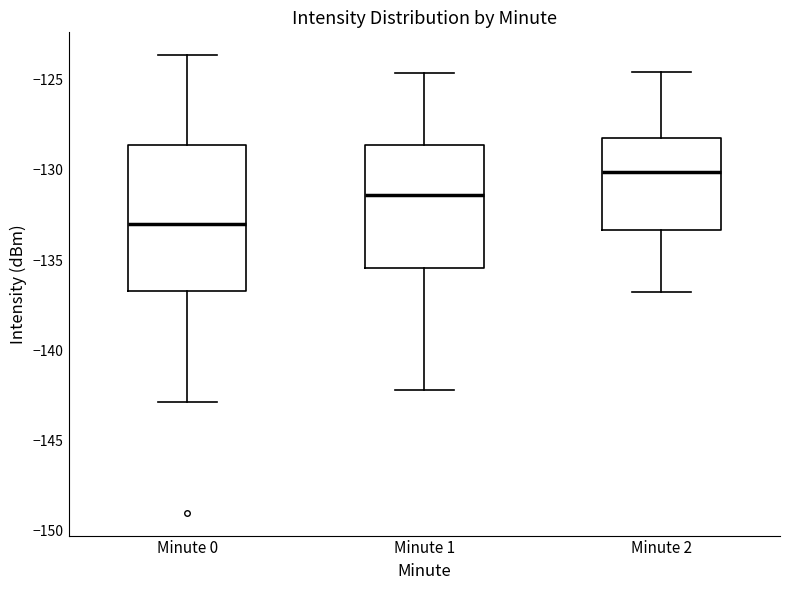

Which box's median line is the lowest?

Minute 0